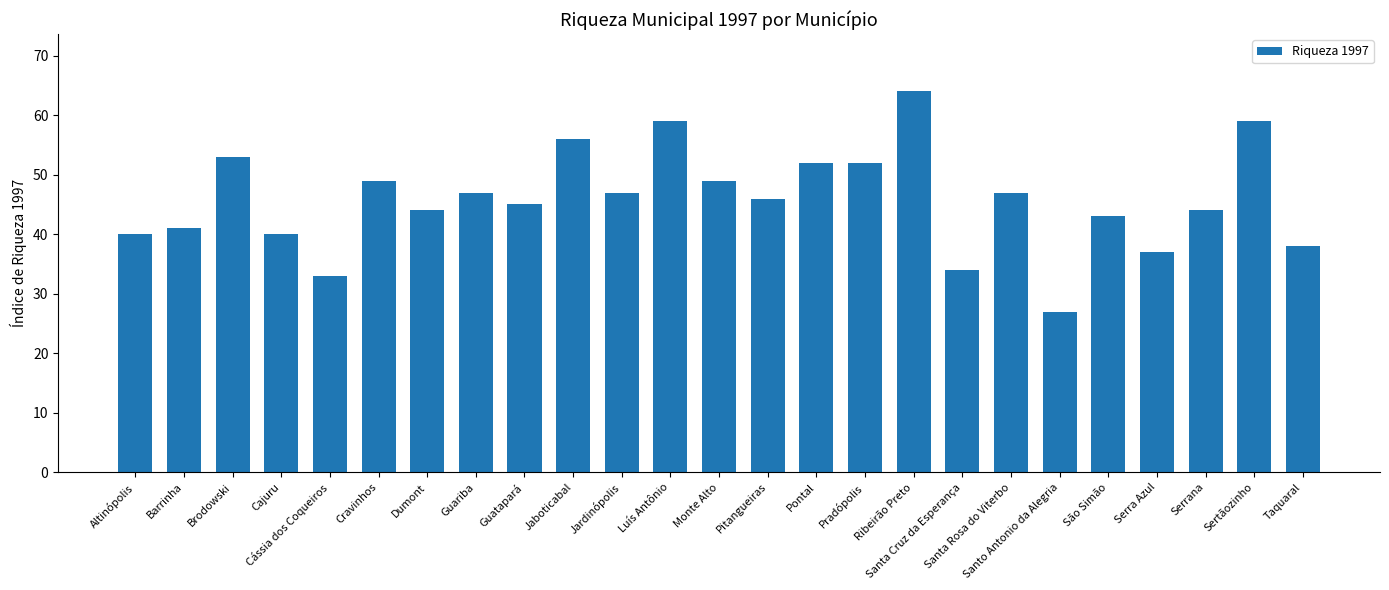

At which category does the chart reach its minimum across all series?

Santo Antonio da Alegria